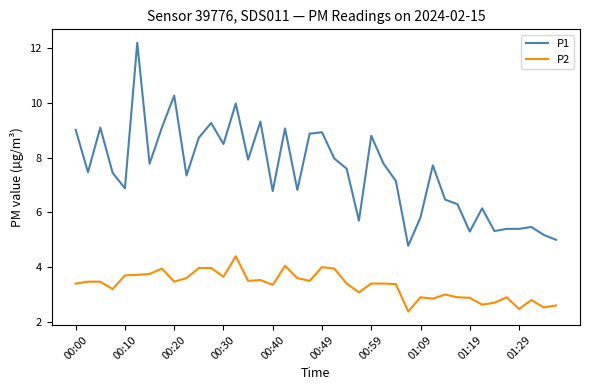

What are all the series names shown in the legend?

P1, P2